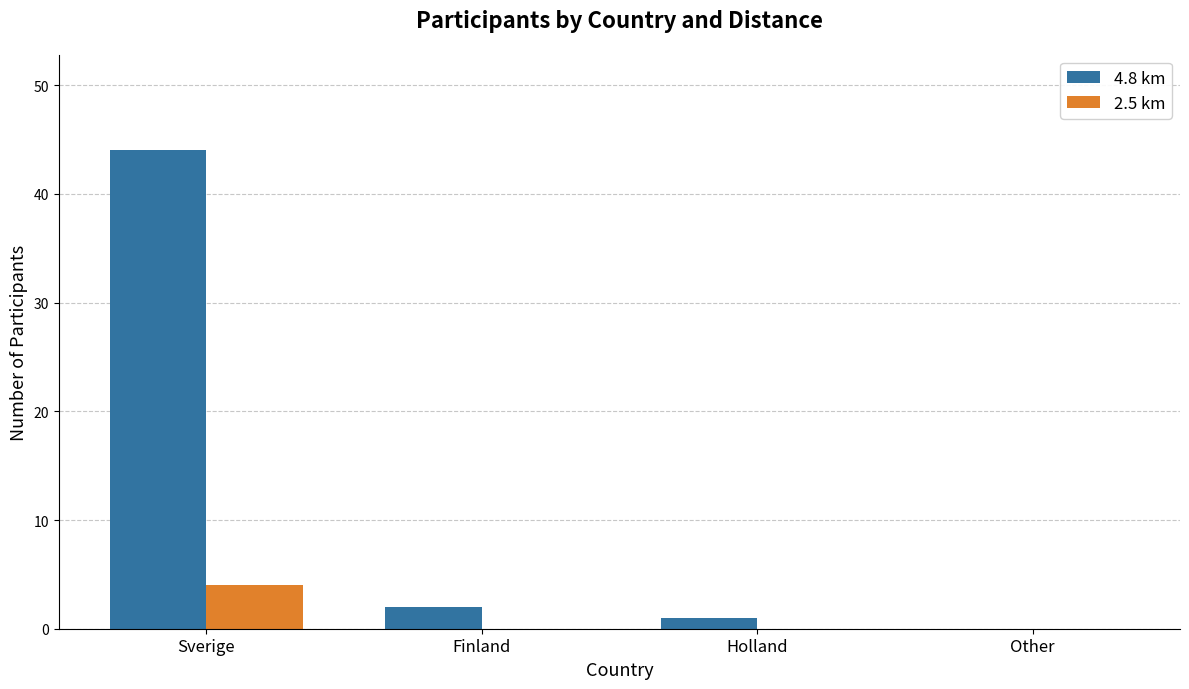

Which series has the largest total across all categories?

4.8 km